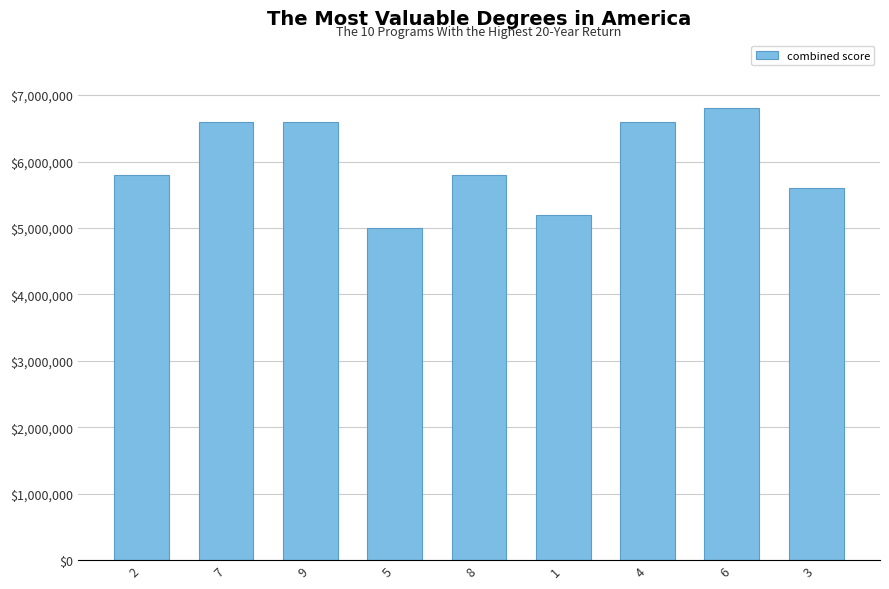

What is the value of the 5th bar from the left?

5800000